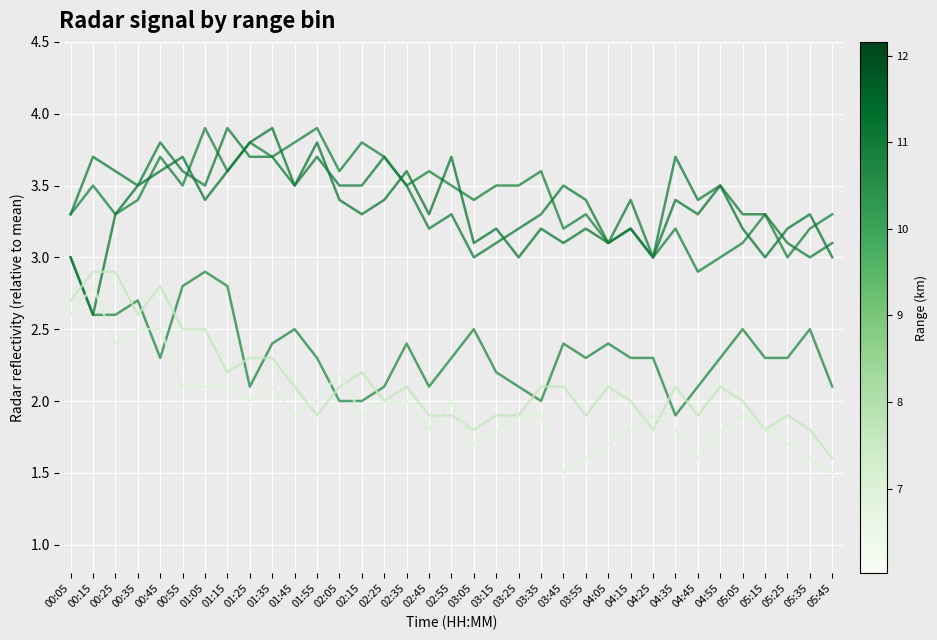

Does the chart have visible grid lines?

Yes